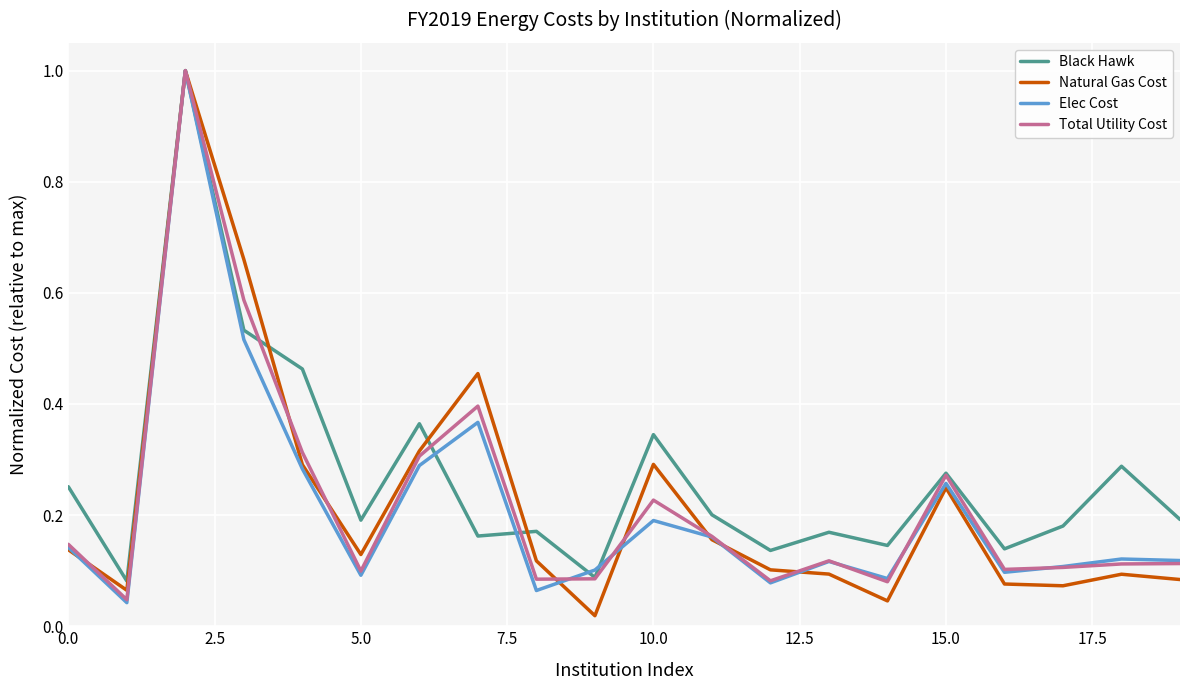

Which series has the largest total across all categories?

Black Hawk